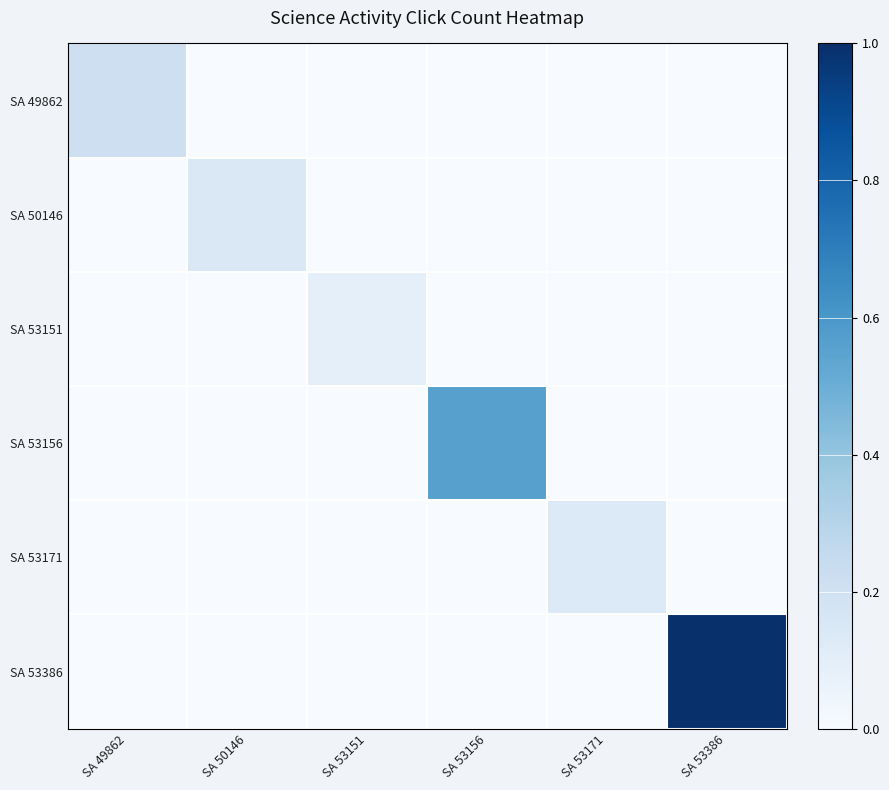

Which series changed the most between SA 49862 and SA 53386?

SA 53386